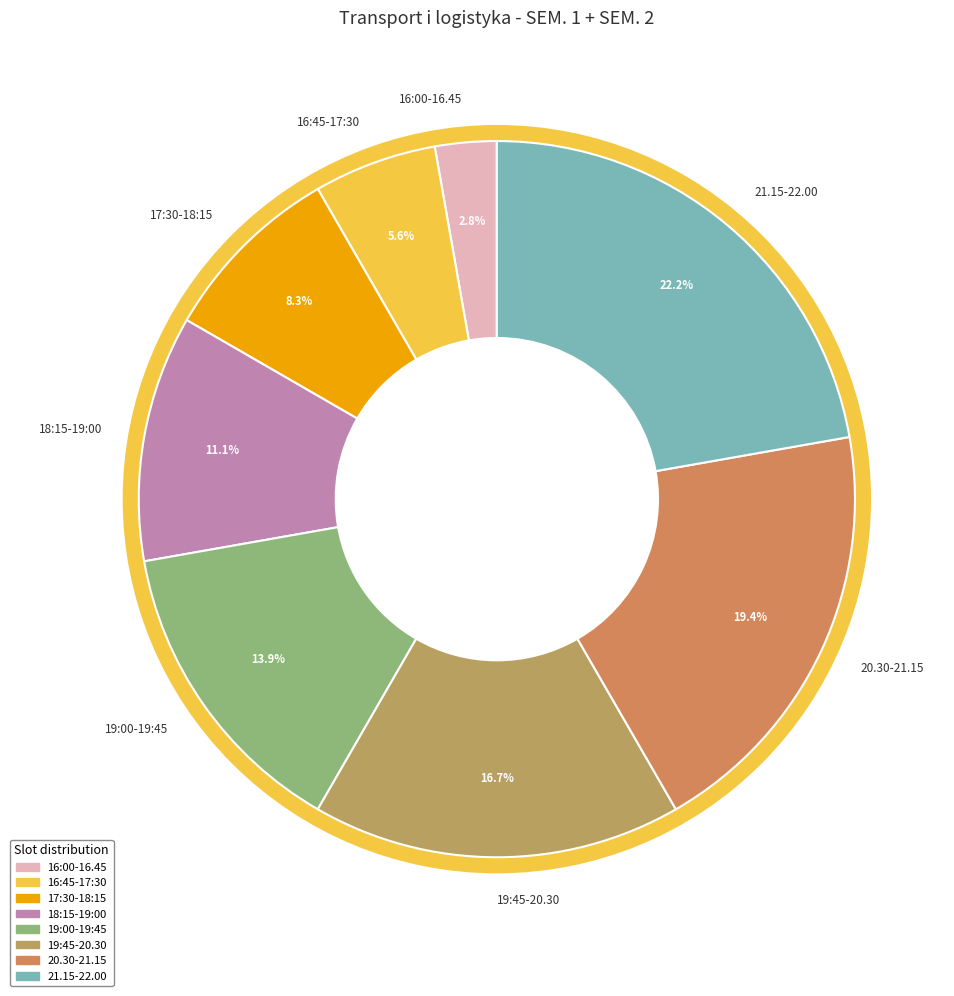

To the nearest percent, what percentage of the pie is 20.30-21.15?

19%